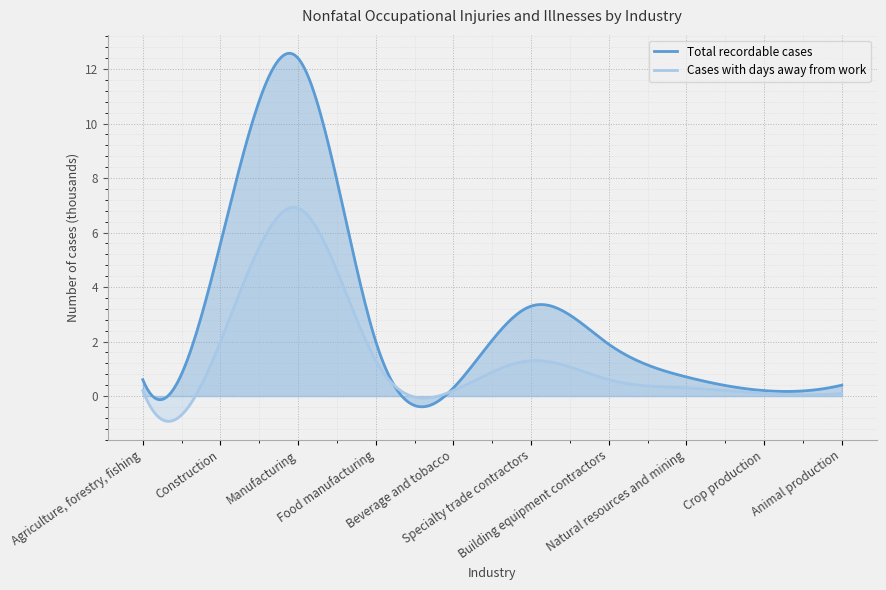

At which category does Cases with days away from work reach its first local valley?

Beverage and tobacco